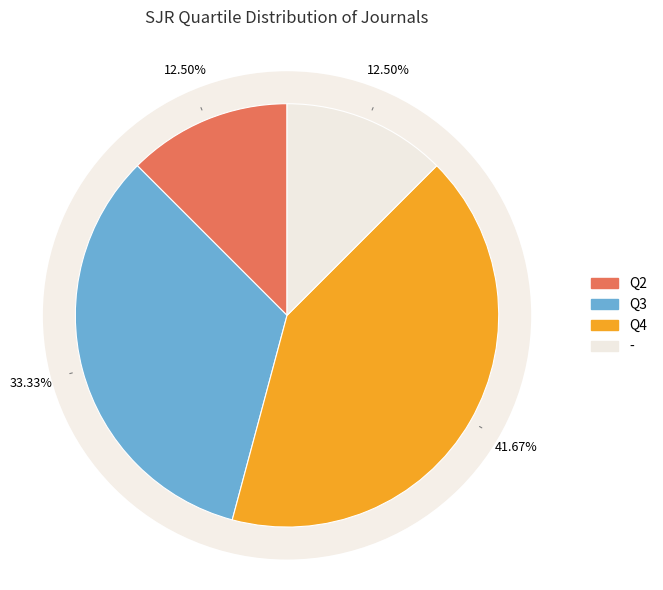

To the nearest percent, what percentage of the pie is Q3?

33%